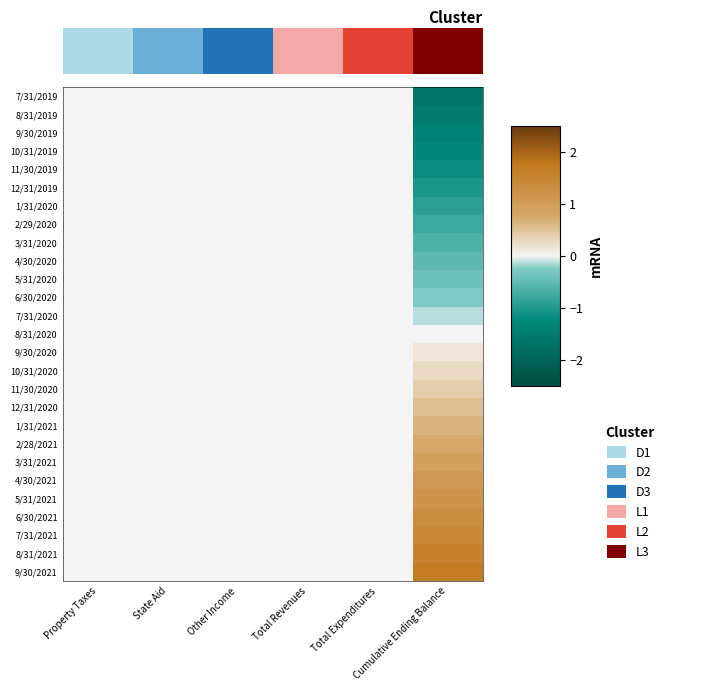

What is the maximum value shown in the chart?

1.7